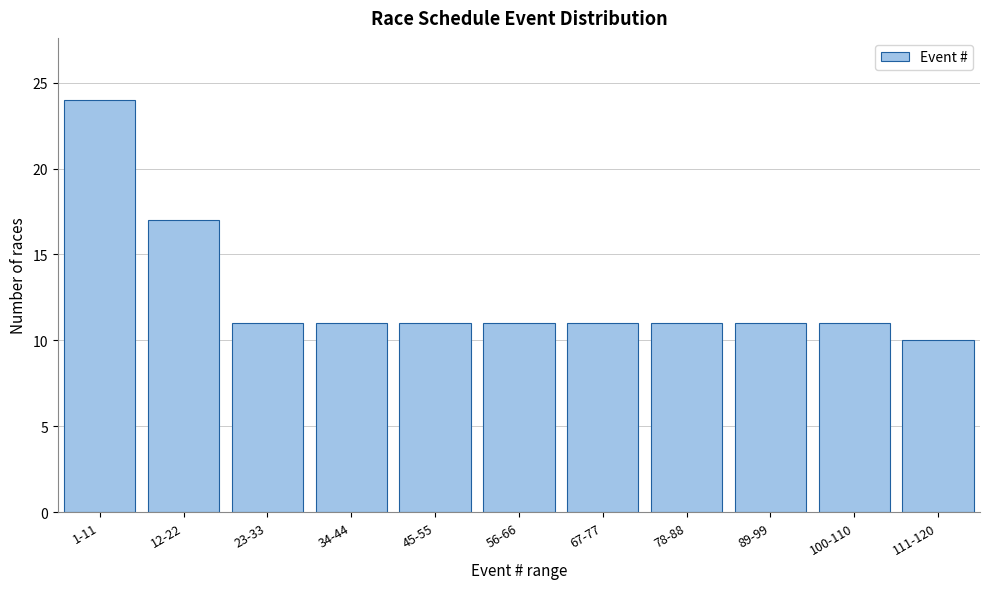

Reading right to left, list all the values displayed in this chart.

111-120=10	100-110=11	89-99=11	78-88=11	67-77=11	56-66=11	45-55=11	34-44=11	23-33=11	12-22=17	1-11=24